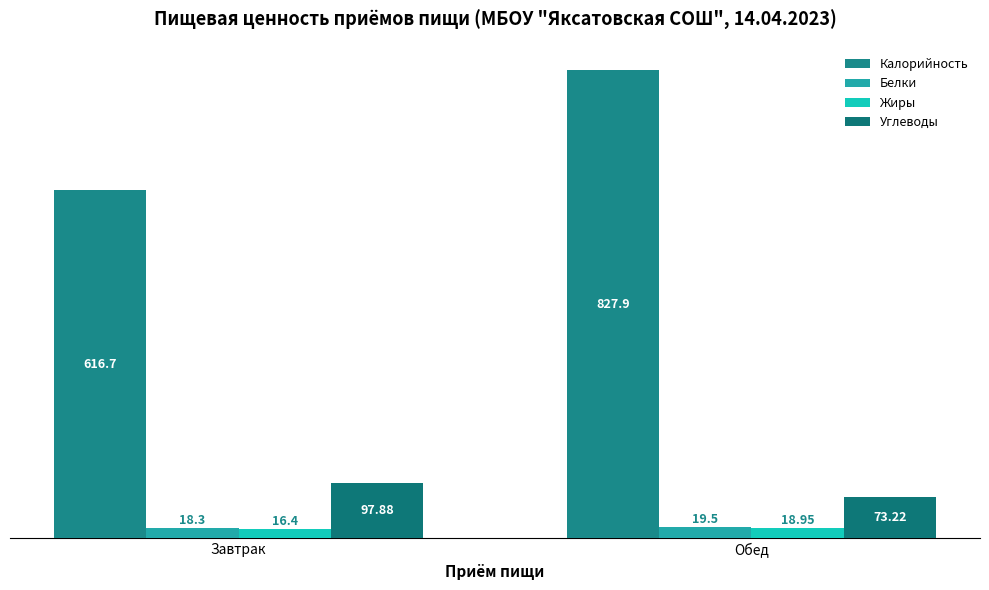

What is the difference between the maximum and minimum values in the Калорийность series?

211.2